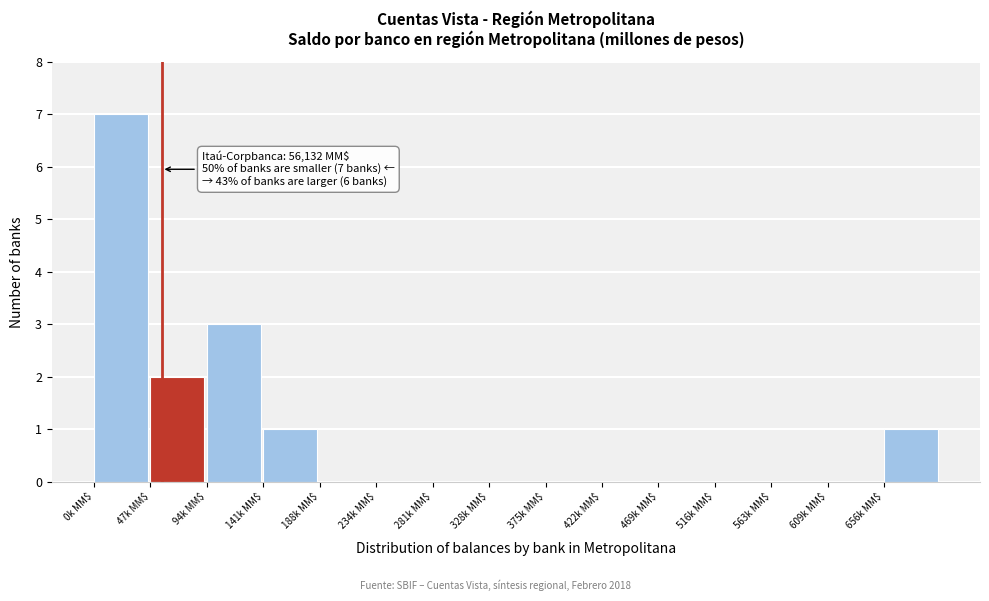

What is the greatest value displayed?

7